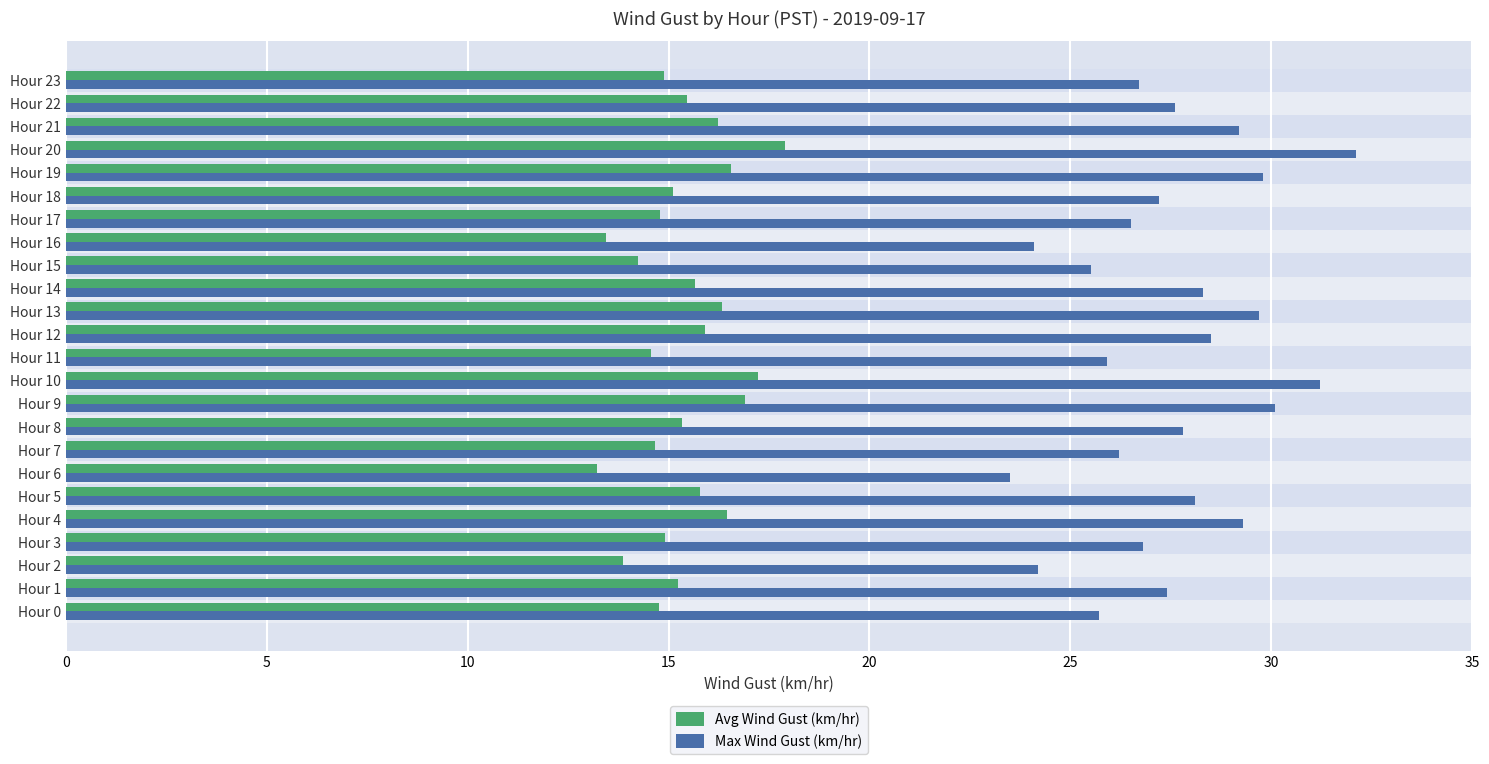

What is the difference between the highest and lowest values at Hour 13?

13.4